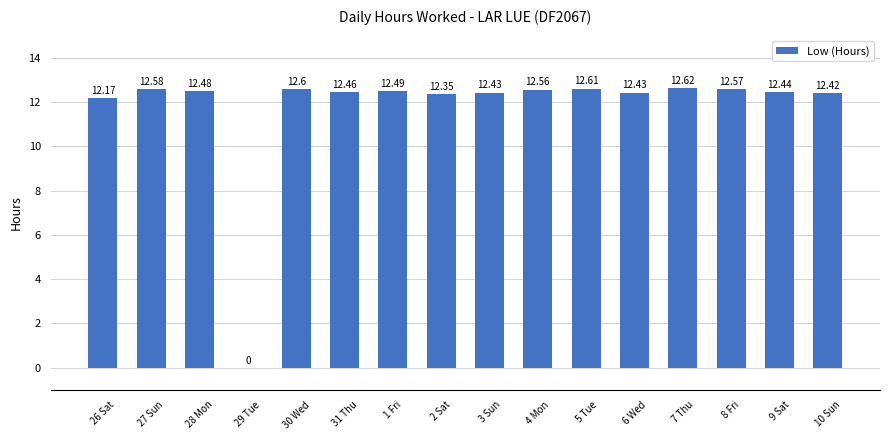

Approximately how many times larger is the value at 8 Fri compared to 7 Thu?

1.0